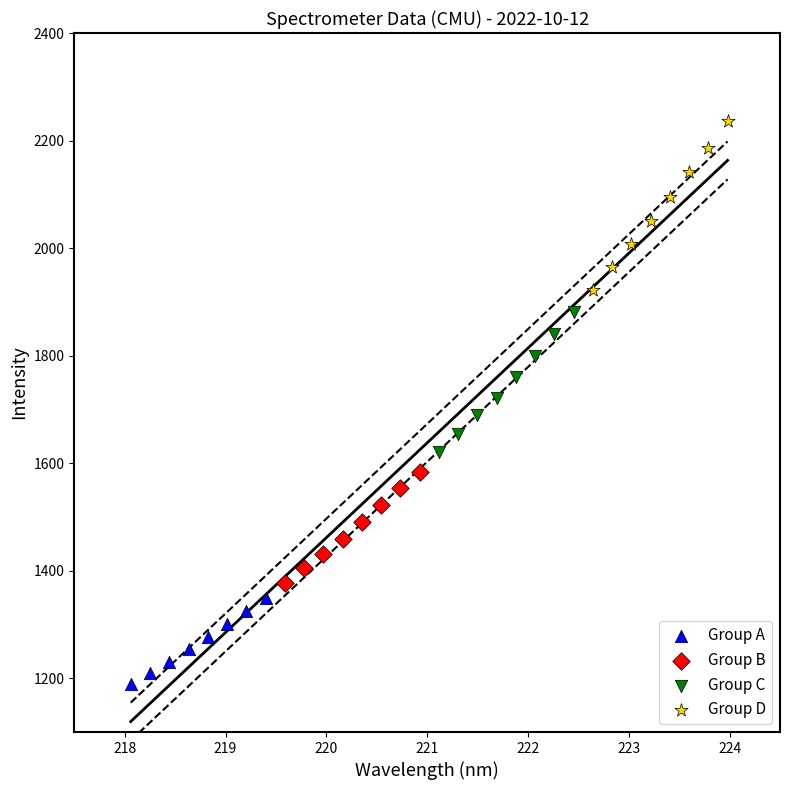

Which series contains the lowest Y value?

Group A